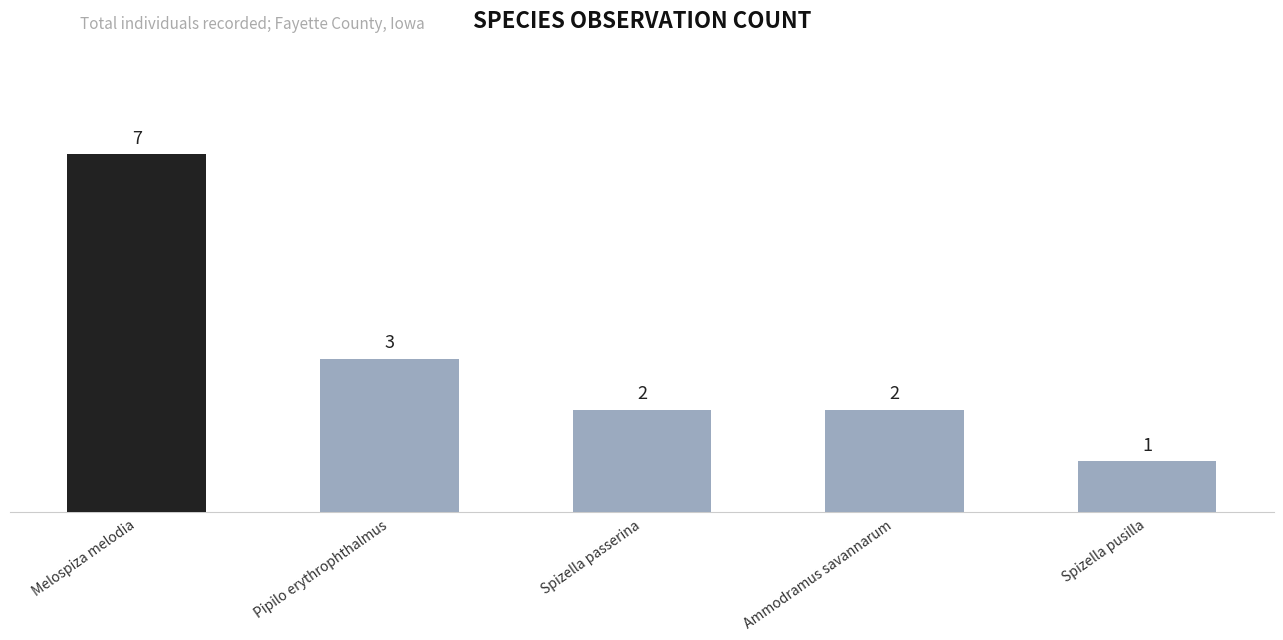

At which category does the chart reach its minimum across all series?

Spizella pusilla